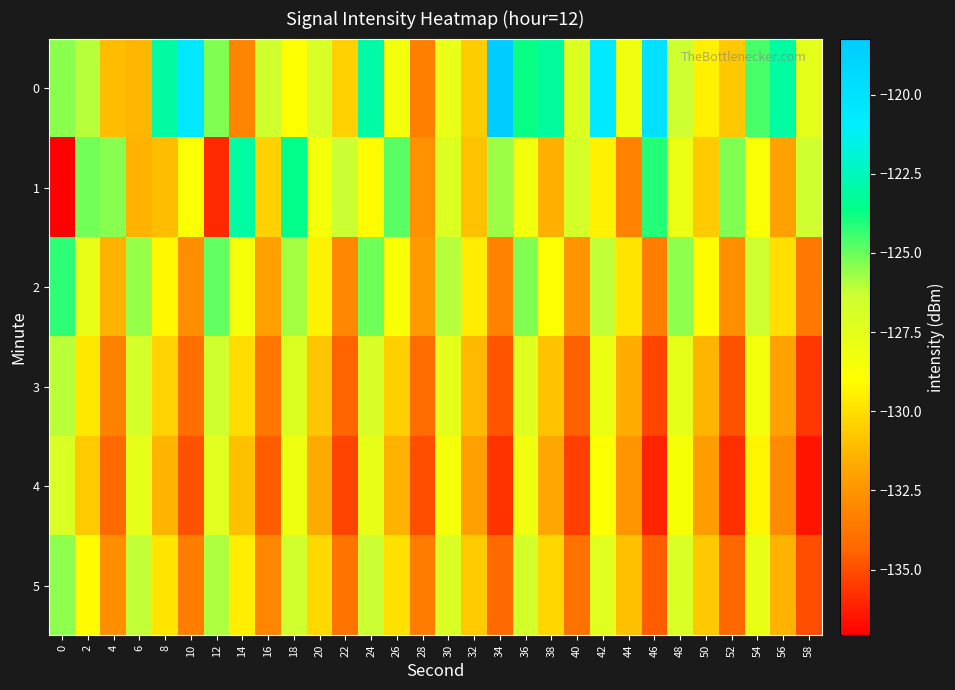

Reading right to left, what are all the values shown in this chart?

0: 58=-127.6	56=-123.1	54=-124.6	52=-130.7	50=-129.4	48=-126.4	46=-120.0	44=-128.2	42=-120.6	40=-127.2	38=-123.1	36=-123.7	34=-118.2	32=-130.6	30=-127.9	28=-133.4	26=-128.4	24=-123.0	22=-130.4	20=-127.0	18=-128.9	16=-126.6	14=-133.1	12=-125.3	10=-120.5	8=-123.0	6=-131.3	4=-131.0	2=-126.1	0=-125.5
1: 58=-126.5	56=-132.0	54=-128.7	52=-125.3	50=-130.6	48=-127.9	46=-124.1	44=-133.2	42=-129.4	40=-126.8	38=-131.5	36=-128.3	34=-125.7	32=-130.9	30=-127.2	28=-132.6	26=-124.8	24=-129.1	22=-126.3	20=-128.5	18=-123.6	16=-130.4	14=-123.1	12=-135.9	10=-128.8	8=-131.0	6=-131.4	4=-125.4	2=-125.1	0=-137.1
2: 58=-133.6	56=-130.0	54=-126.4	52=-132.7	50=-129.1	48=-125.5	46=-133.4	44=-129.8	42=-126.2	40=-132.5	38=-128.9	36=-125.3	34=-133.2	32=-129.6	30=-126.0	28=-132.3	26=-128.7	24=-125.1	22=-133.0	20=-129.4	18=-125.8	16=-132.1	14=-128.5	12=-124.9	10=-132.8	8=-129.2	6=-125.6	4=-131.4	2=-127.8	0=-124.2
3: 58=-135.6	56=-132.0	54=-128.4	52=-134.9	50=-131.3	48=-127.7	46=-135.2	44=-131.6	42=-128.0	40=-134.5	38=-130.9	36=-127.3	34=-134.8	32=-131.2	30=-127.6	28=-134.1	26=-130.5	24=-126.9	22=-134.4	20=-130.8	18=-127.2	16=-133.7	14=-130.1	12=-126.5	10=-134.0	8=-130.4	6=-126.8	4=-133.3	2=-129.7	0=-126.1
4: 58=-136.5	56=-132.9	54=-129.3	52=-135.8	50=-132.2	48=-128.6	46=-136.1	44=-132.5	42=-128.9	40=-135.4	38=-131.8	36=-128.2	34=-135.7	32=-132.1	30=-128.5	28=-135.0	26=-131.4	24=-127.8	22=-135.3	20=-131.7	18=-128.1	16=-134.6	14=-131.0	12=-127.4	10=-134.9	8=-131.3	6=-127.7	4=-134.2	2=-130.6	0=-127.0
5: 58=-135.0	56=-131.4	54=-127.8	52=-134.3	50=-130.7	48=-127.1	46=-134.6	44=-131.0	42=-127.4	40=-133.9	38=-130.3	36=-126.7	34=-134.2	32=-130.6	30=-127.0	28=-133.5	26=-129.9	24=-126.3	22=-133.8	20=-130.2	18=-126.6	16=-133.1	14=-129.5	12=-125.9	10=-133.4	8=-129.8	6=-126.2	4=-132.7	2=-129.1	0=-125.5